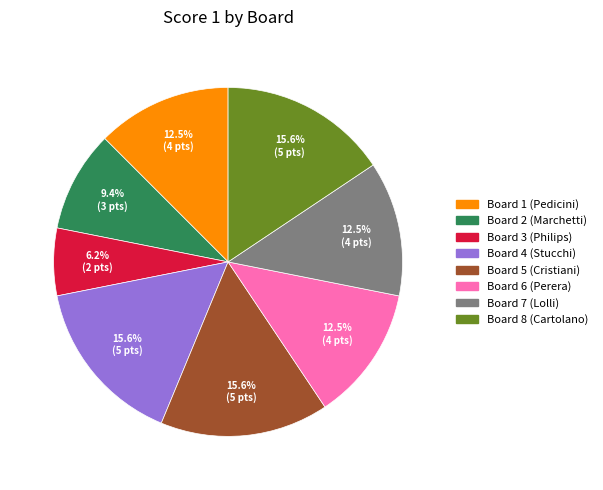

Which category has the smallest portion of the pie?

Board 3 (Philips)